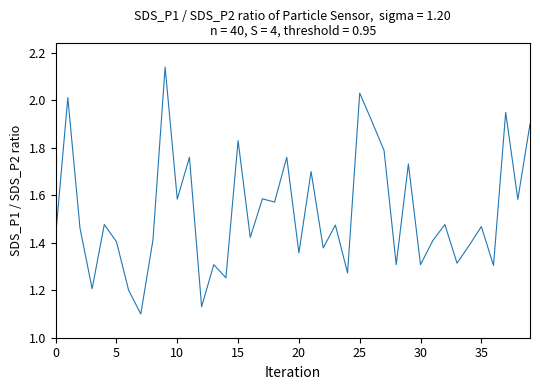

What is the difference between the maximum and minimum values?

1.0